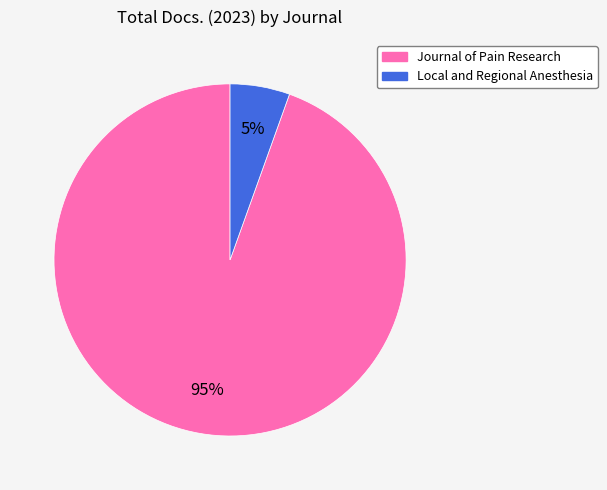

Between Journal of Pain Research and Local and Regional Anesthesia, which is larger?

Journal of Pain Research